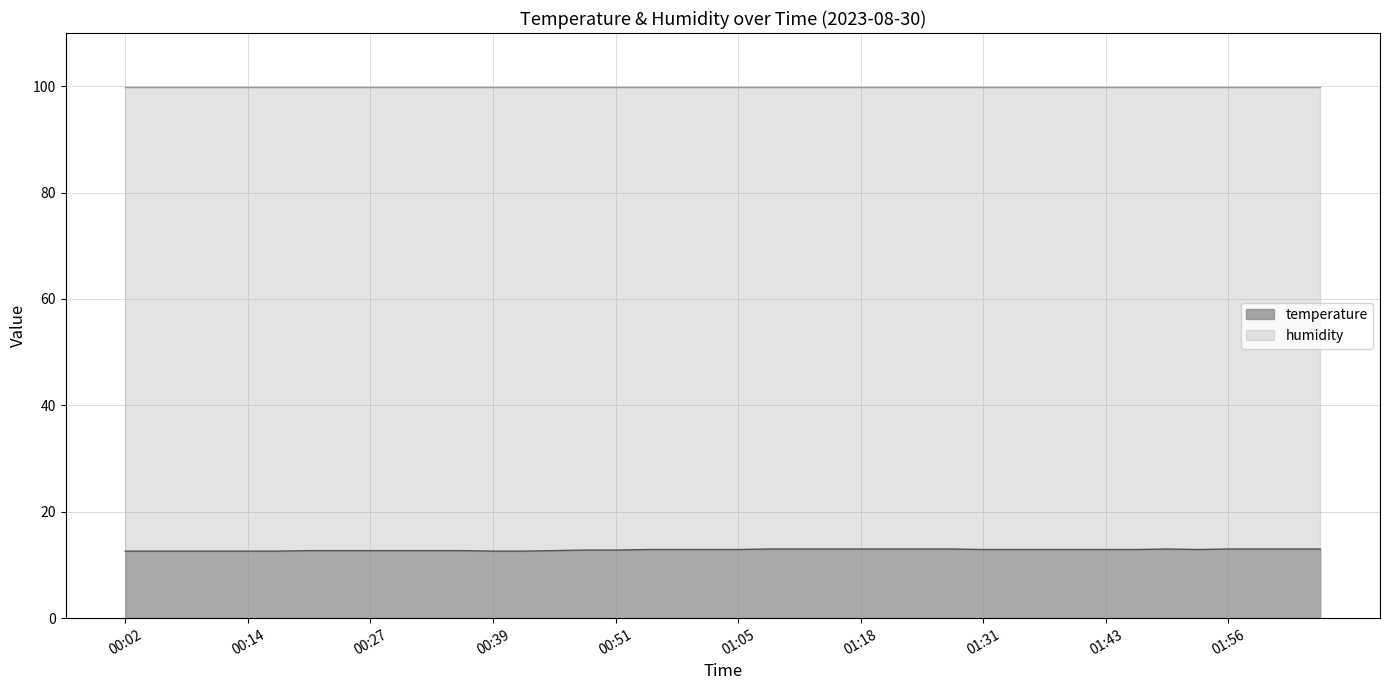

Count the values in the range 12 to 13.

40